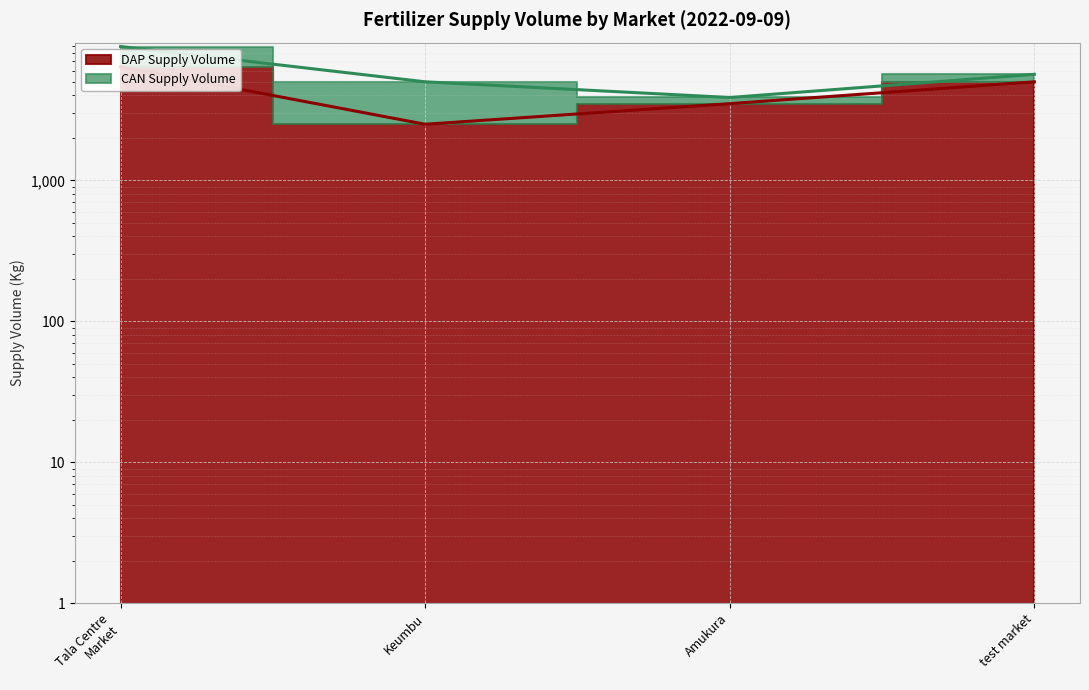

List the labels in order of value, smallest first.

Keumbu, Amukura, test market, Tala Centre Market